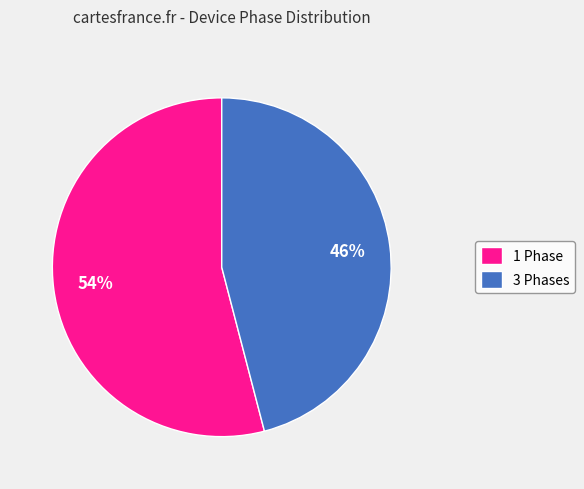

Does 1 Phase account for over 50% of the chart?

Yes